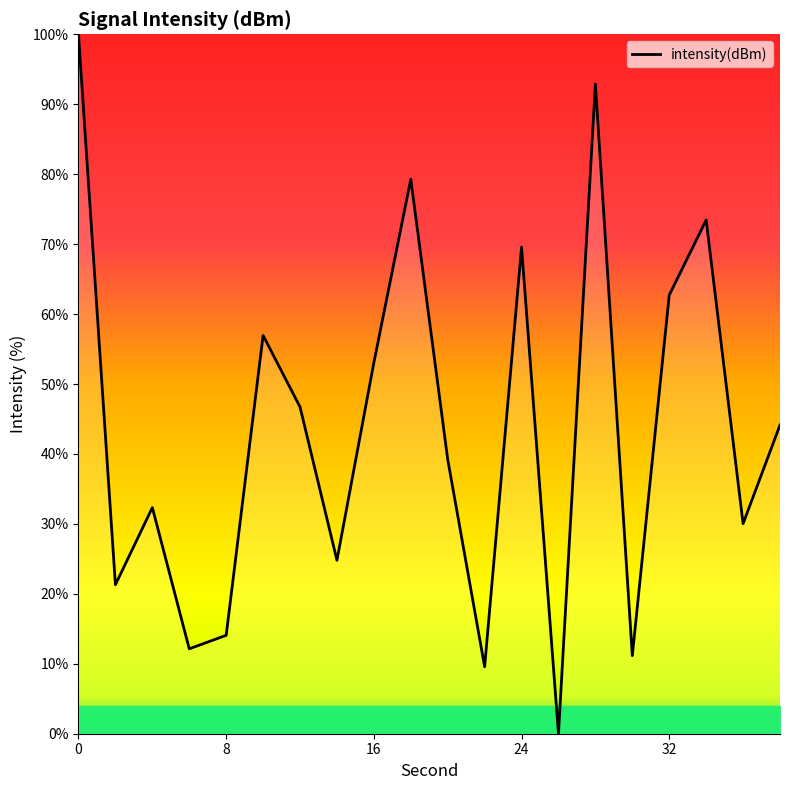

What is the greatest value displayed?

100.0